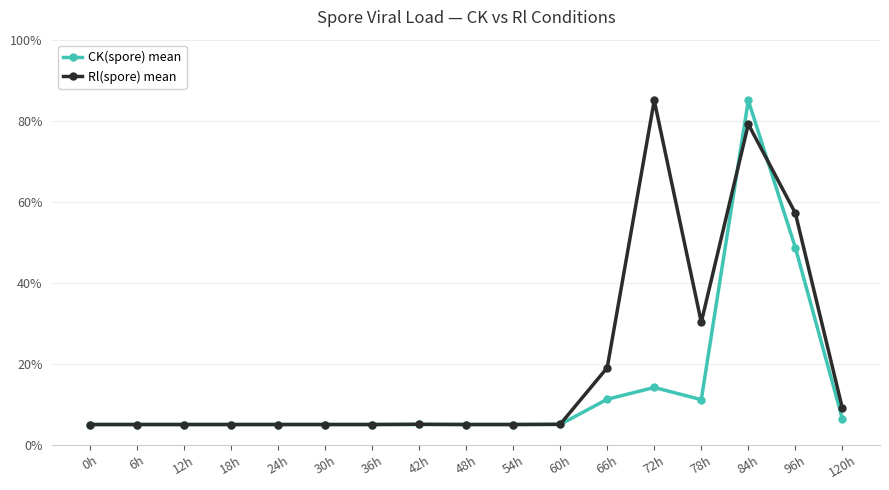

True or false: Rl(spore) mean has more than 2 interior local peaks.

True